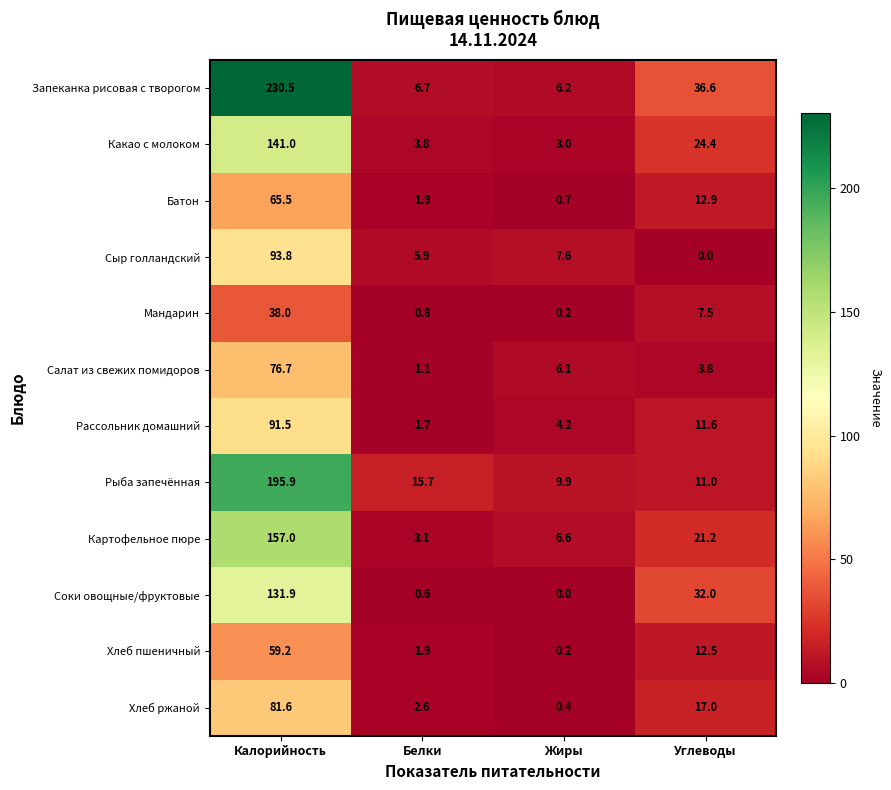

At which label is Мандарин closest to 19?

Углеводы